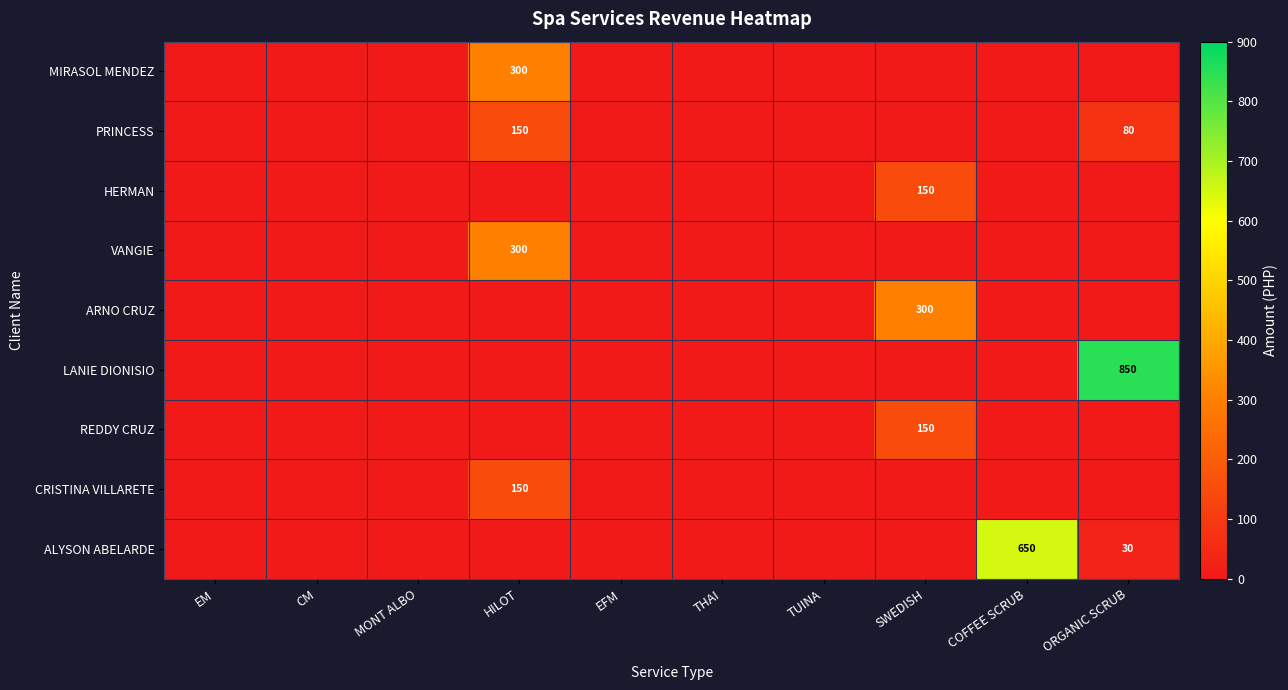

At which category does the chart reach its peak across all series?

ORGANIC SCRUB